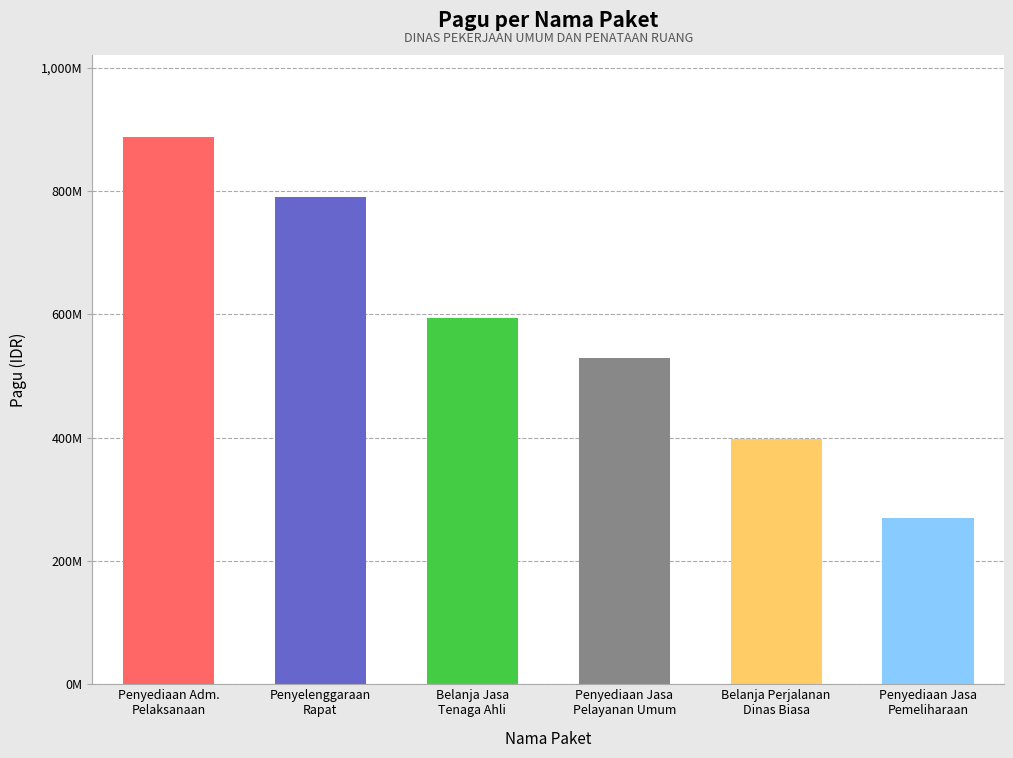

What is the sum of all values?

3470671300